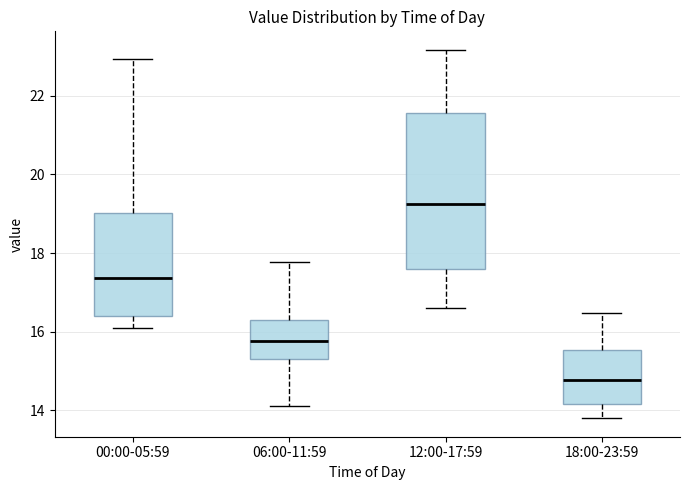

Where does the upper whisker of the box for 00:00-05:59 end on the y-axis? The values are not printed on the chart, so give them approximately, as read against the axis.

23.0